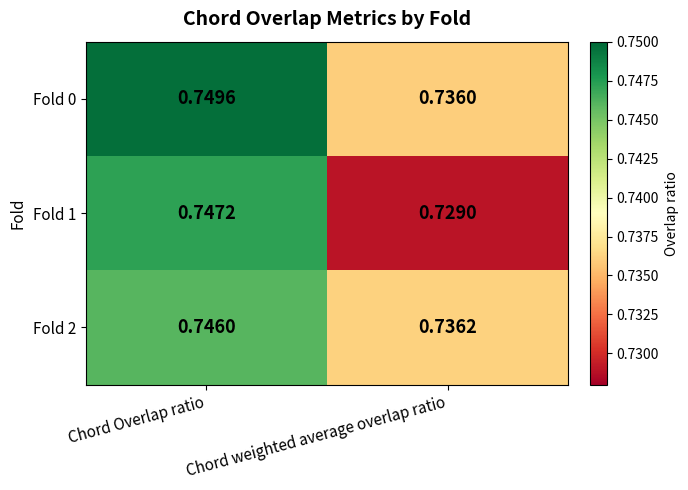

Which label corresponds to the largest value in the chart?

Chord Overlap ratio